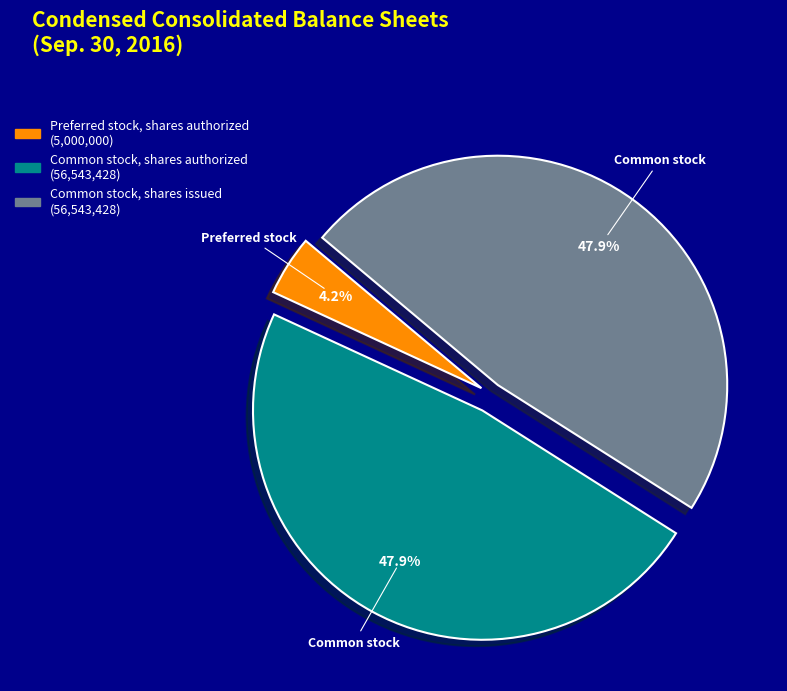

Is there any slice that represents more than half of the pie?

No